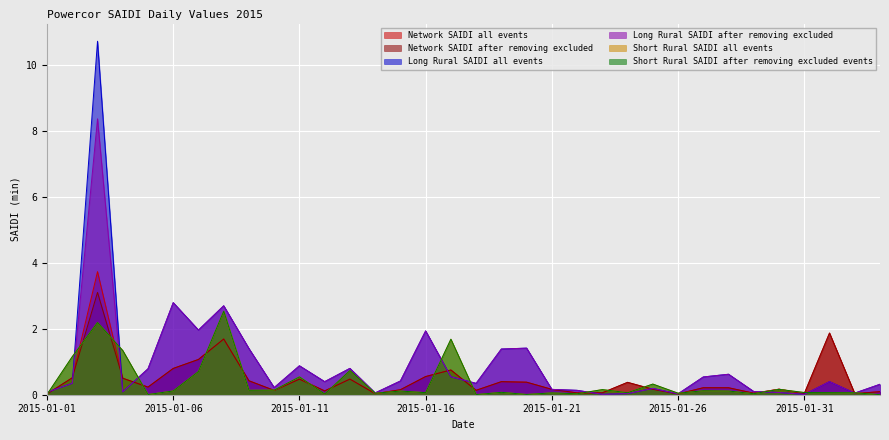

Which series has the largest total across all categories?

Long Rural SAIDI all events